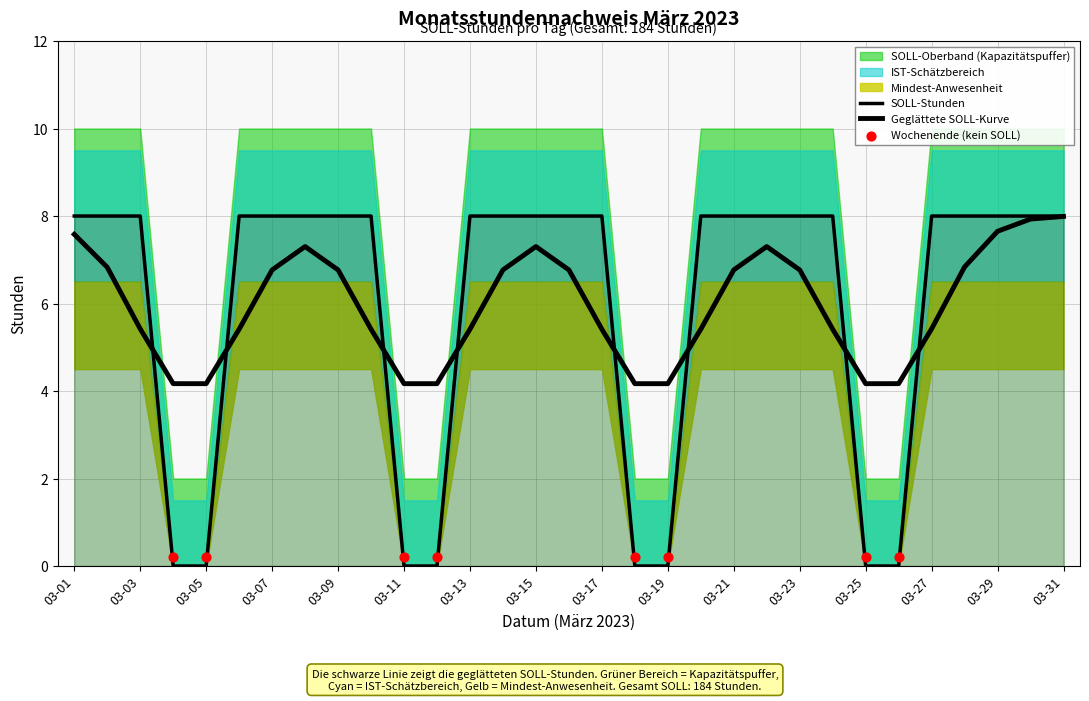

Approximately how many times larger is the value at 03-24 compared to 03-02?

1.0